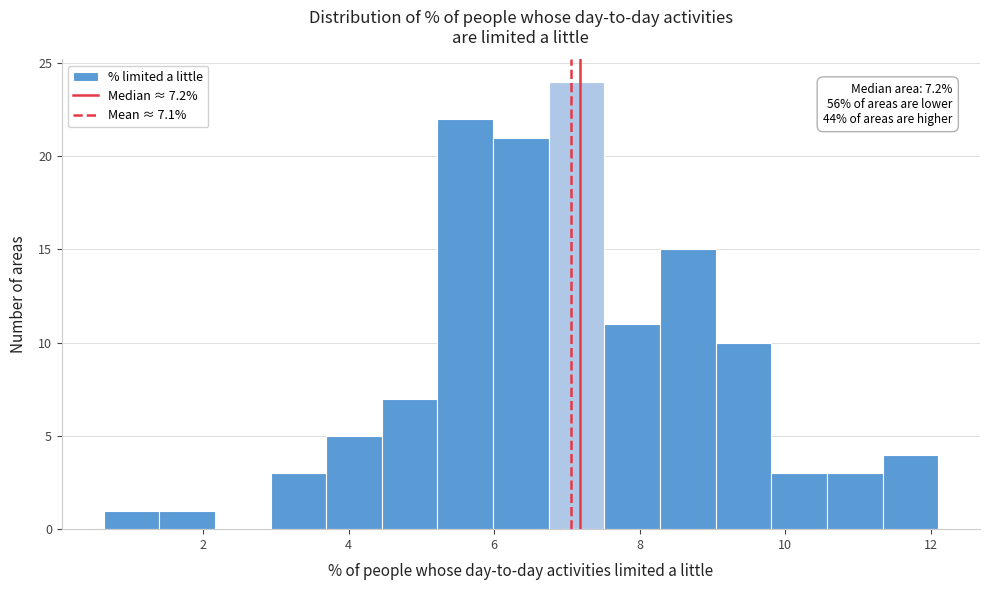

Around what value on the x-axis is the tallest bar? Give the approximate position of its centre, as read against the axis.

7.2